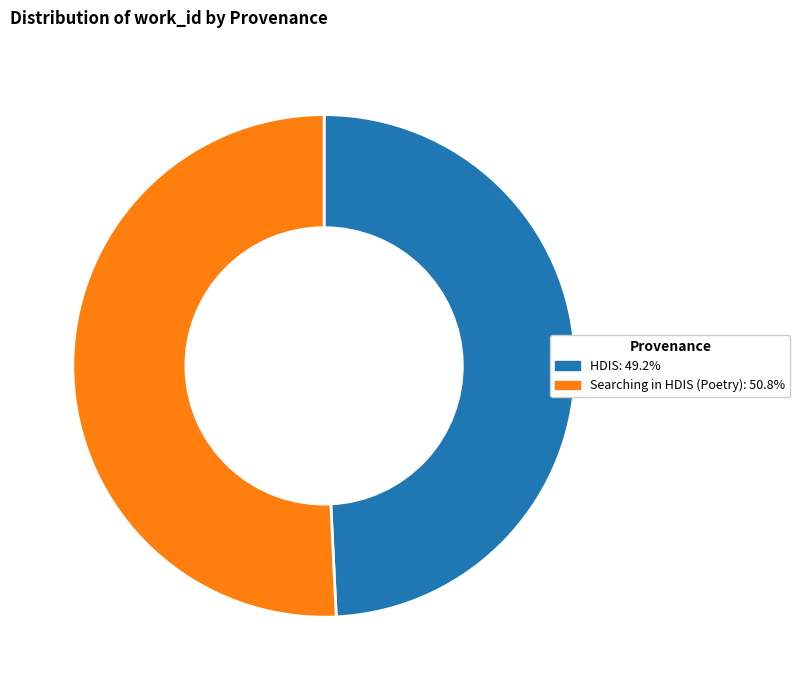

Do Searching in HDIS (Poetry) and HDIS together represent more than half of the pie?

Yes